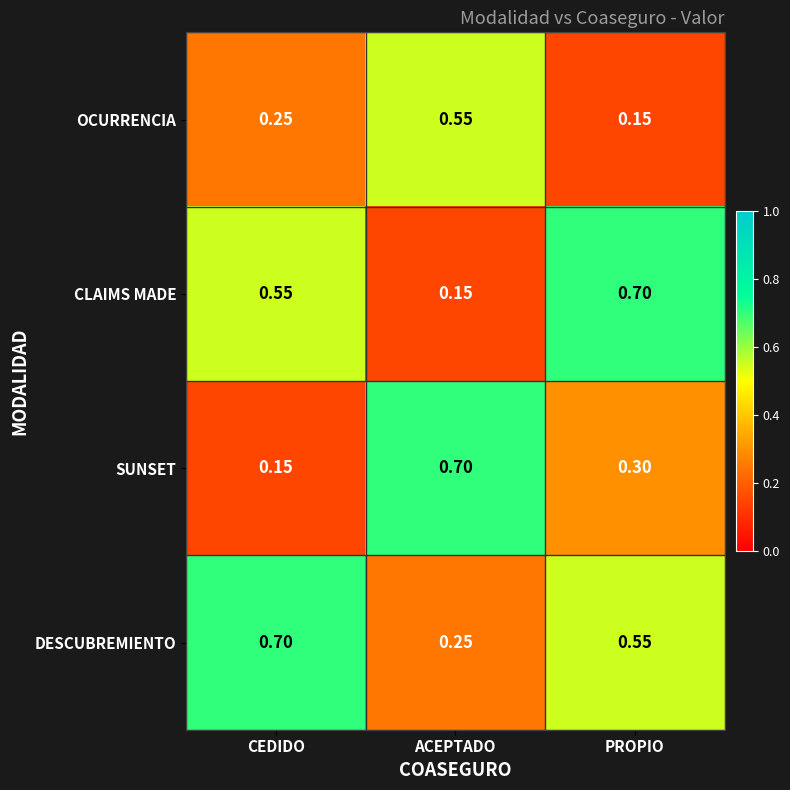

At how many categories does at least one series exceed 0?

3